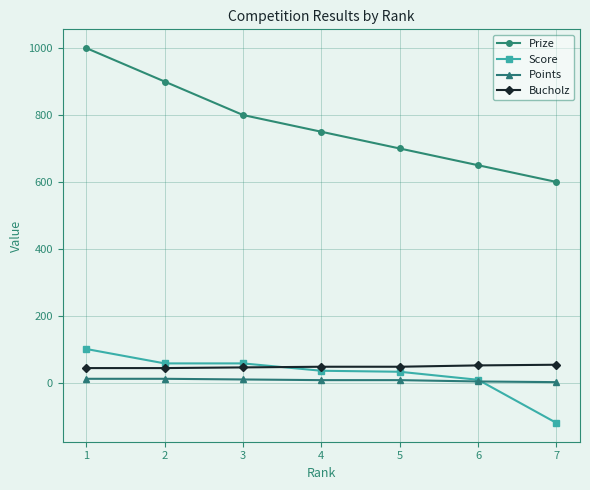

What is the maximum value shown in the chart?

1000